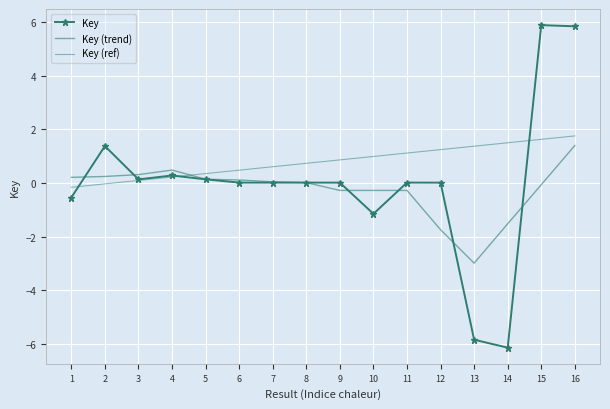

How many lines are shown in the chart?

3